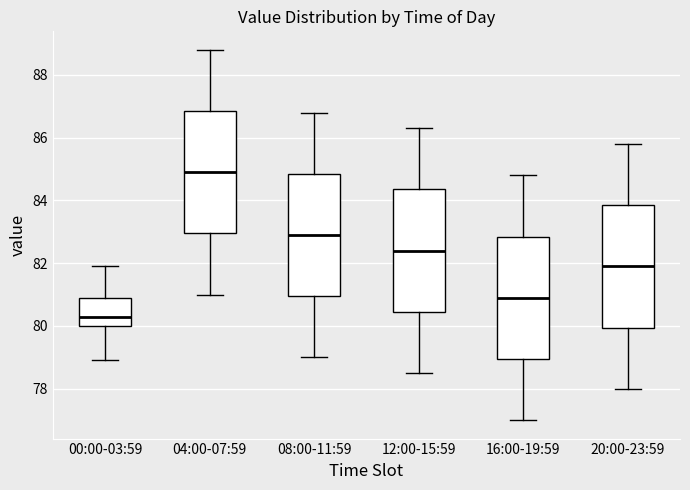

Where is the lower edge of the box for 00:00-03:59 on the y-axis? The values are not printed on the chart, so give them approximately, as read against the axis.

80.0